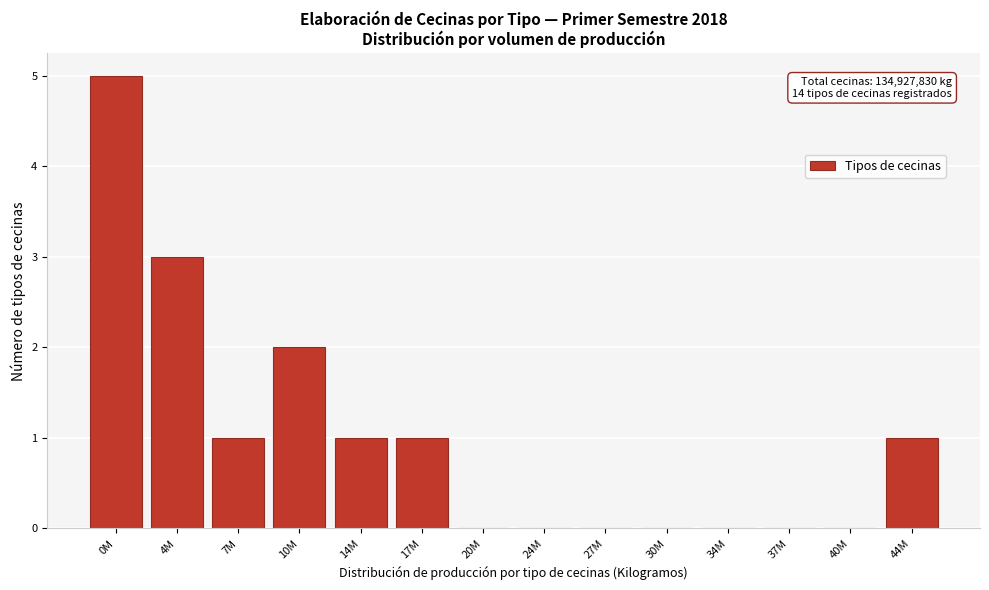

Reading left to right, list all the values displayed in this chart.

0M=5	4M=3	7M=1	10M=2	14M=1	17M=1	20M=0	24M=0	27M=0	30M=0	34M=0	37M=0	40M=0	44M=1